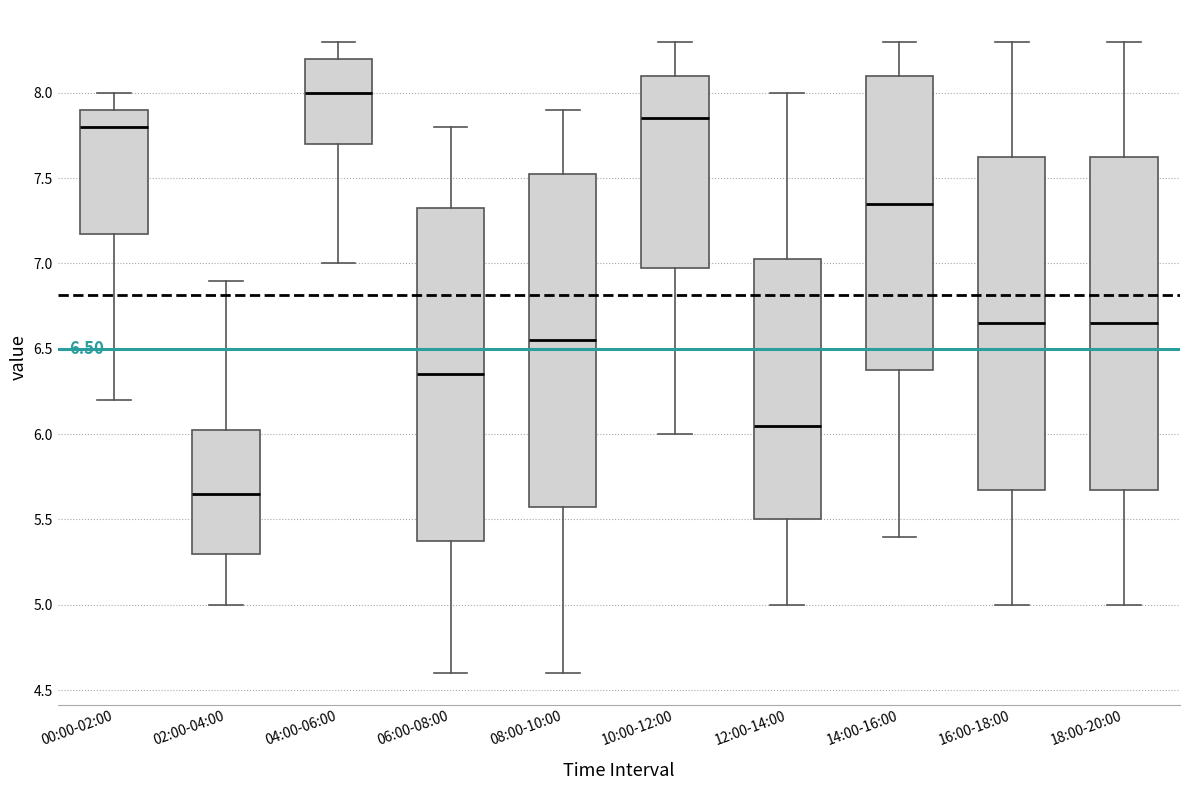

Which box has the highest median line?

04:00-06:00